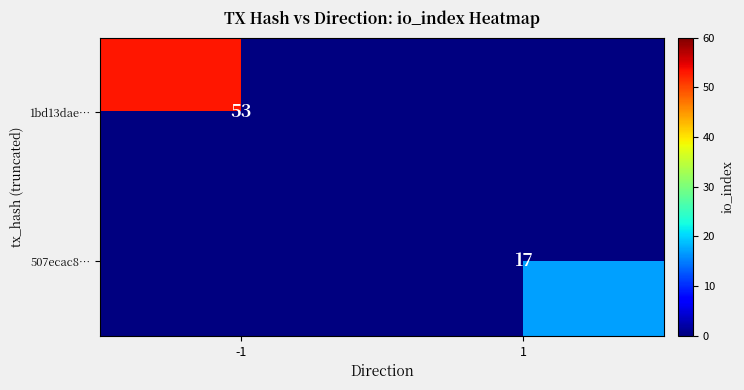

The 1bd13dae… series shows 53 at -1. True or false?

True